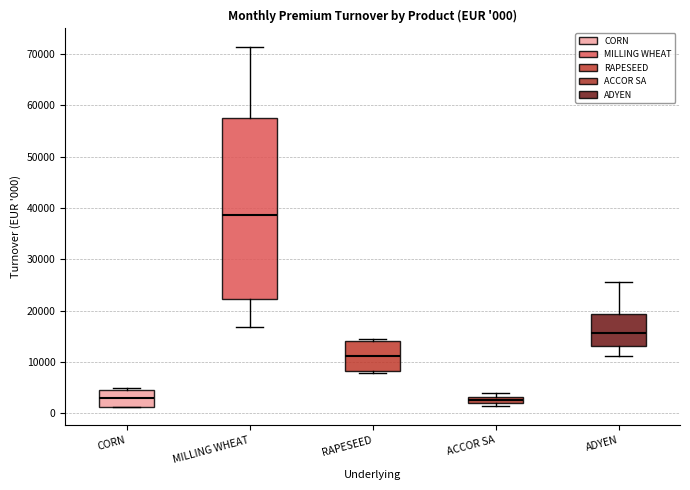

Which box is the tallest, from its lower edge to its upper edge?

MILLING WHEAT